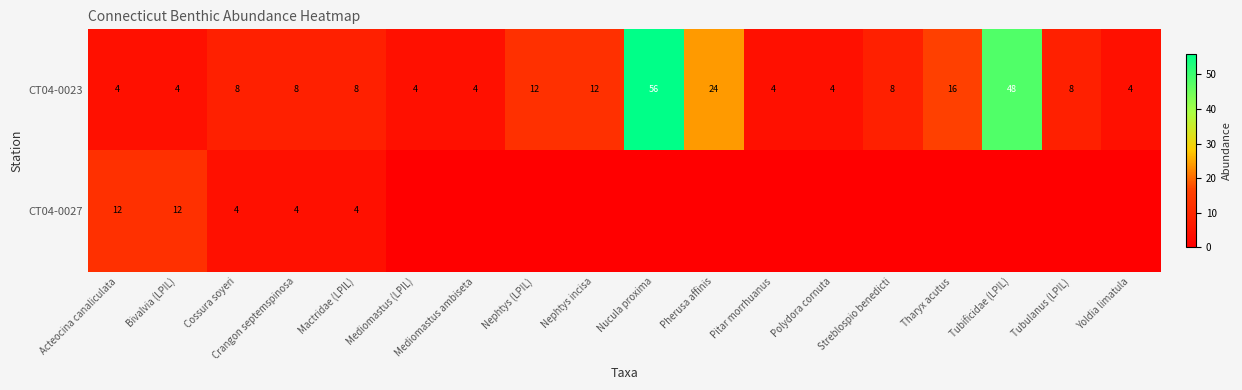

Rank the series at Mactridae (LPIL) from highest to lowest value.

CT04-0023, CT04-0027